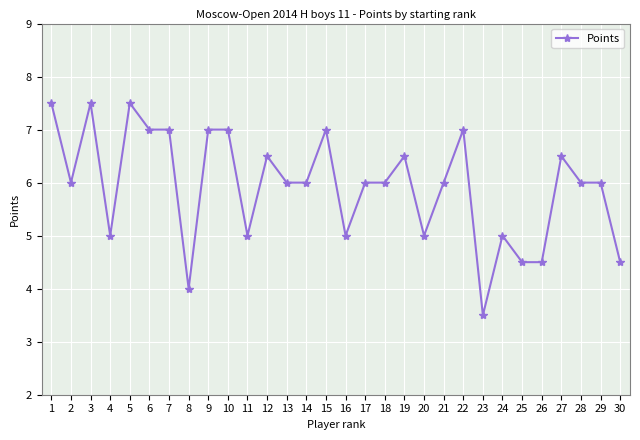

At which category does the chart reach its minimum across all series?

23